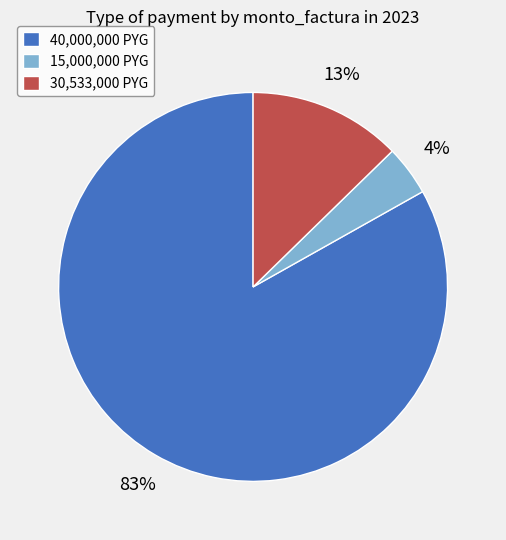

Does any single category account for the majority?

Yes